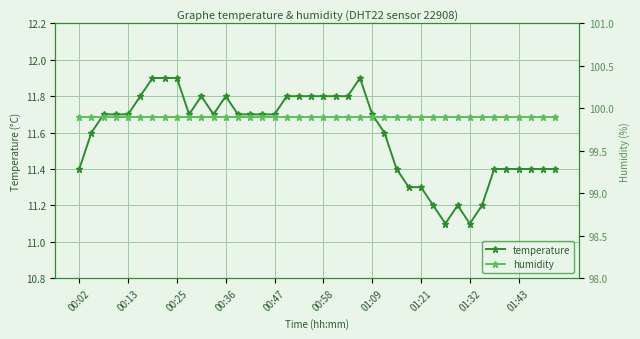

True or false: humidity has a value of 99.9 at 19.

True